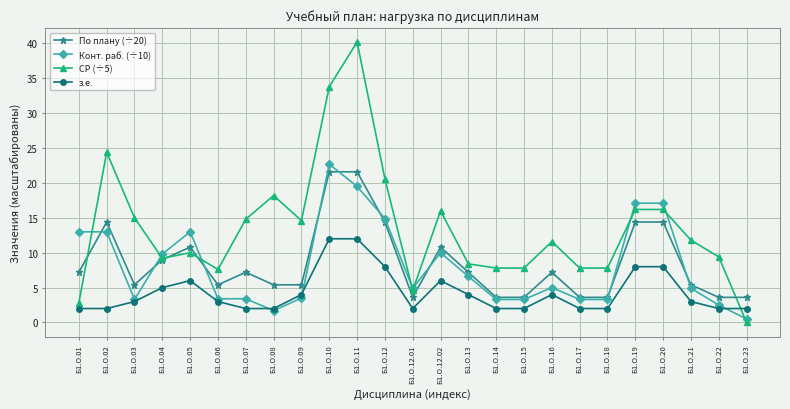

The По плану (÷20) series shows 5.4 at Б1.О.09. True or false?

True